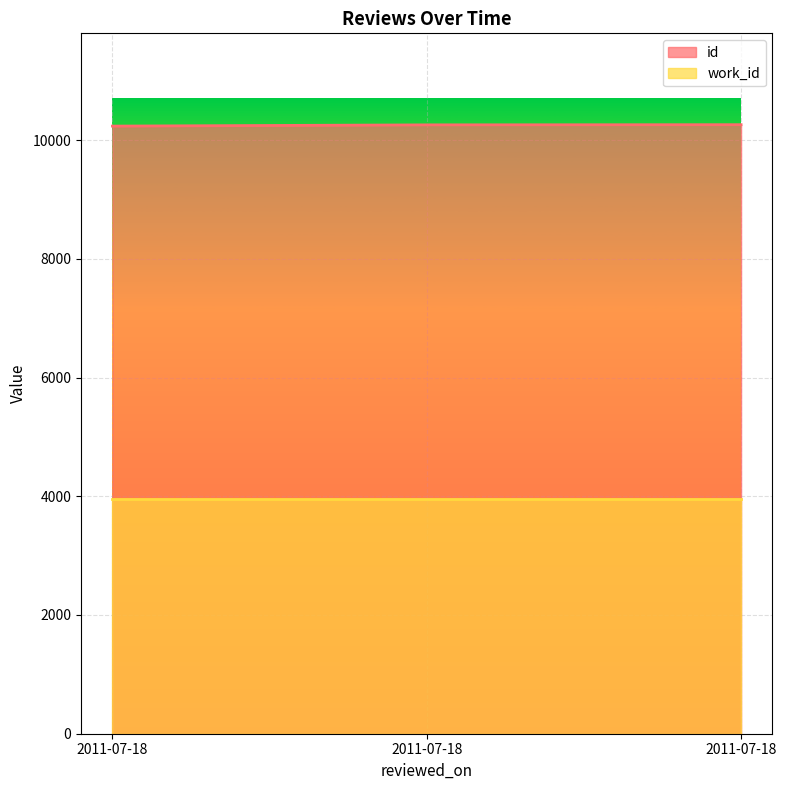

What is the change in value from 2011-07-18 to 2011-07-18?

+24